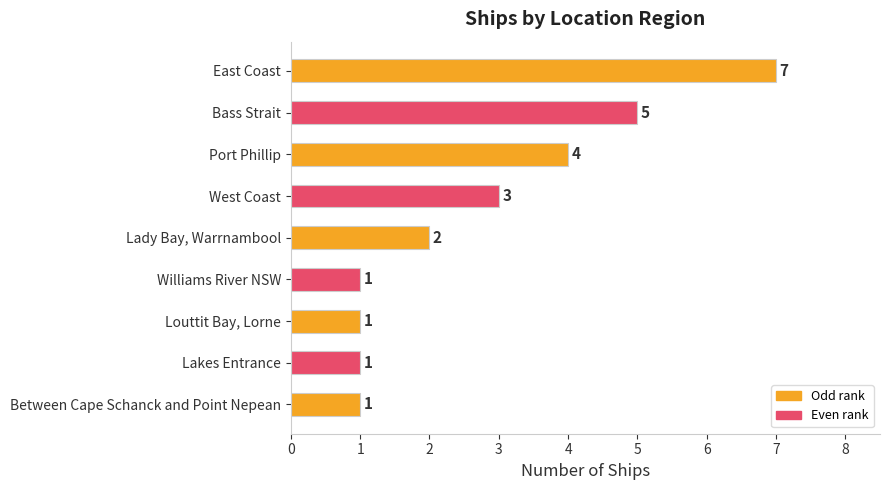

How many values are between 1 and 4?

7